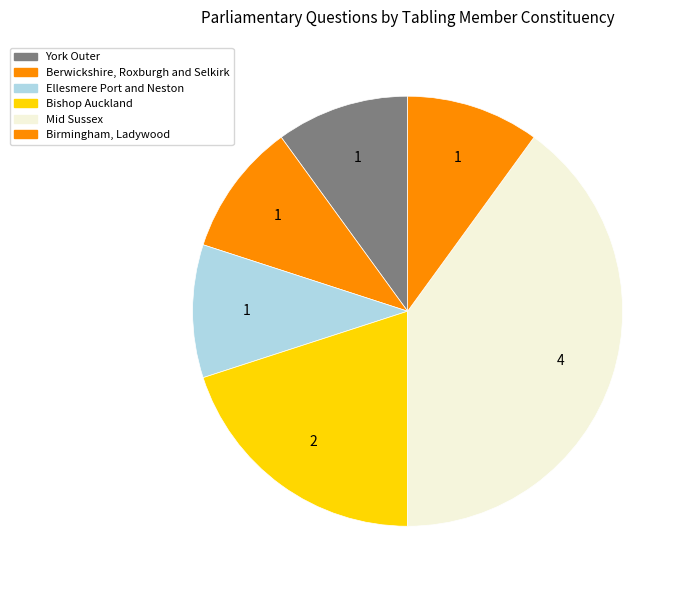

True or false: Ellesmere Port and Neston accounts for 1% of the total.

False